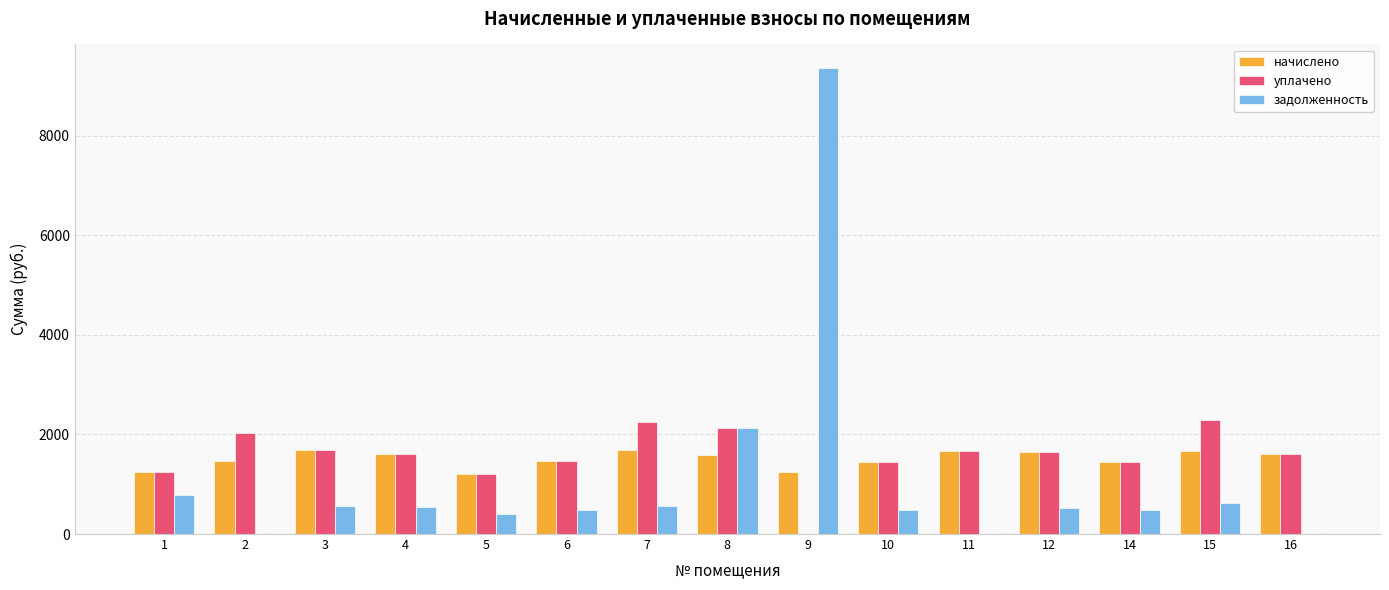

Which series changed the most between 5 and 9?

задолженность